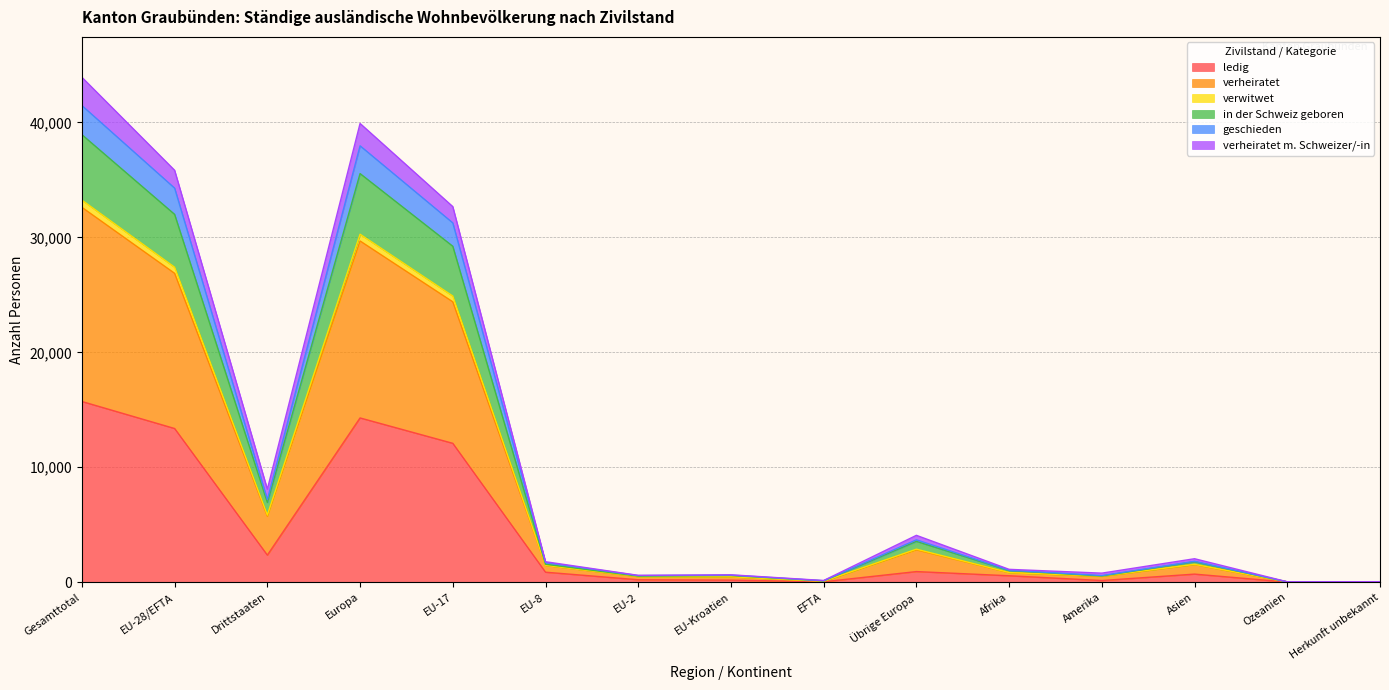

At which category is the sum across all series the highest?

Gesamttotal